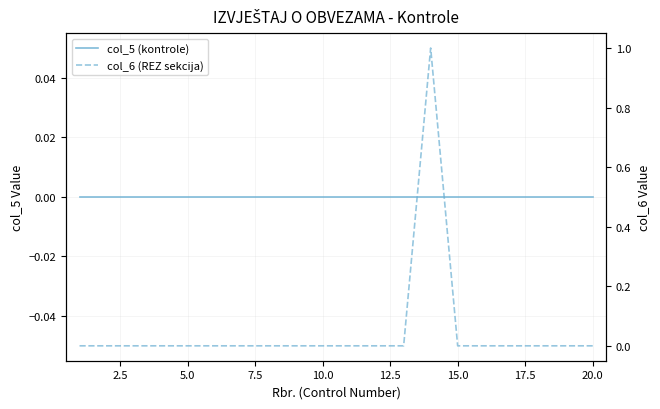

What is the maximum value shown in the chart?

1